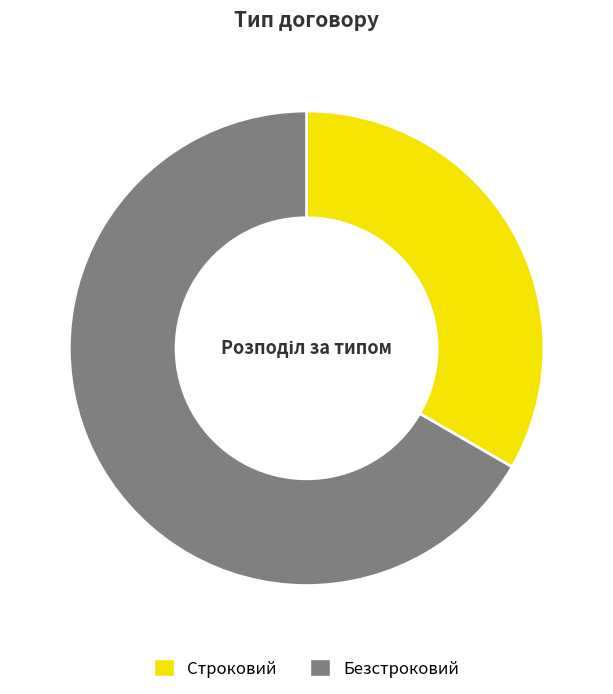

Combined, do Строковий and Безстроковий account for over 50%?

Yes